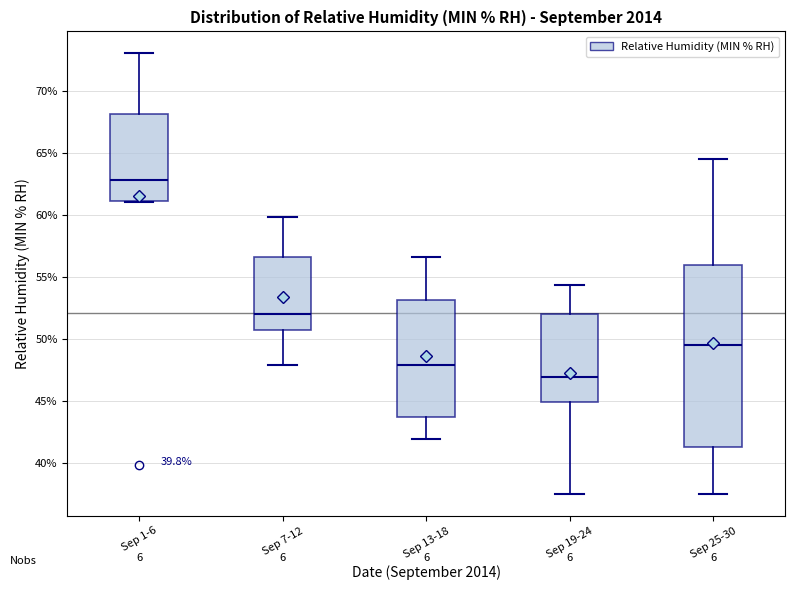

Comparing the boxes themselves (not the whiskers), which one is the tallest?

Sep 25-30